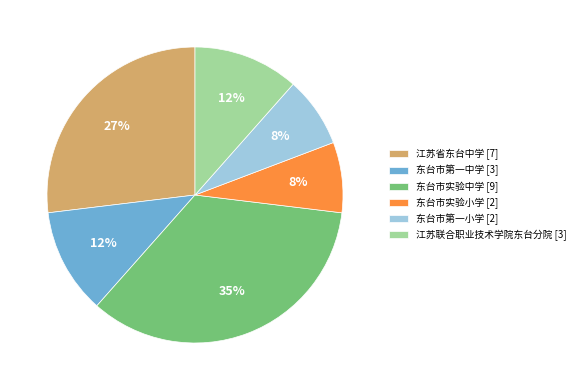

What is the ratio of the value at 江苏联合职业技术学院东台分院 [3] to the value at 江苏省东台中学 [7]?

0.4